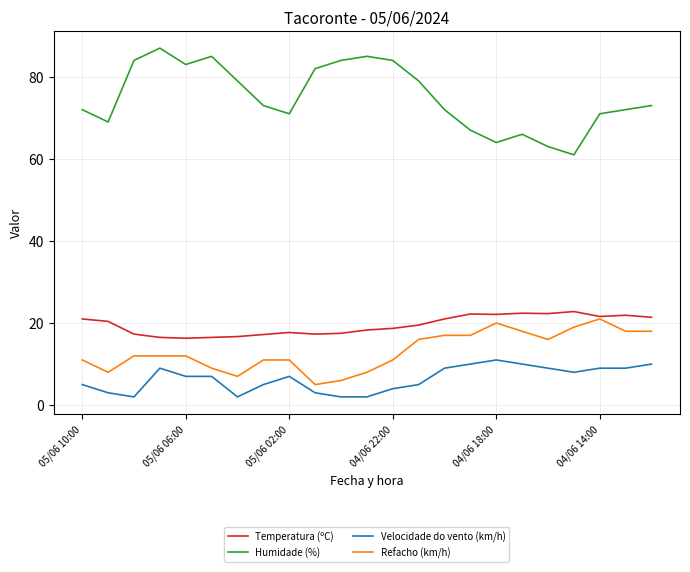

Which series has the largest range (max minus min)?

Humidade (%)